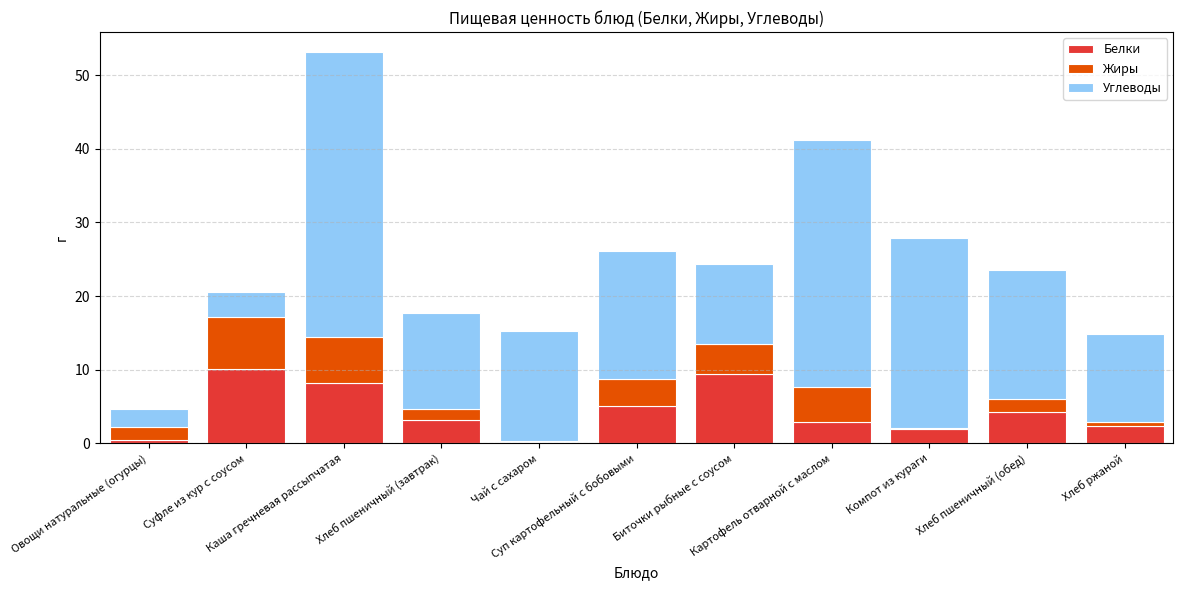

How many distinct data groups are displayed?

3